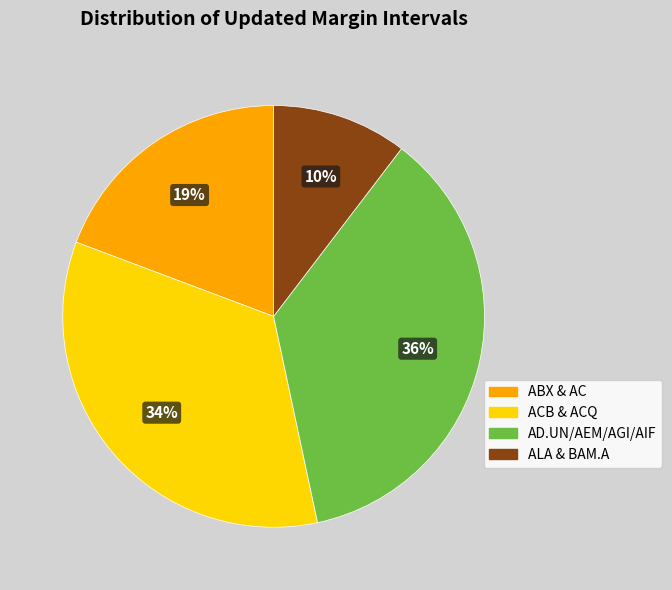

To the nearest percent, what is the average slice percentage?

25%